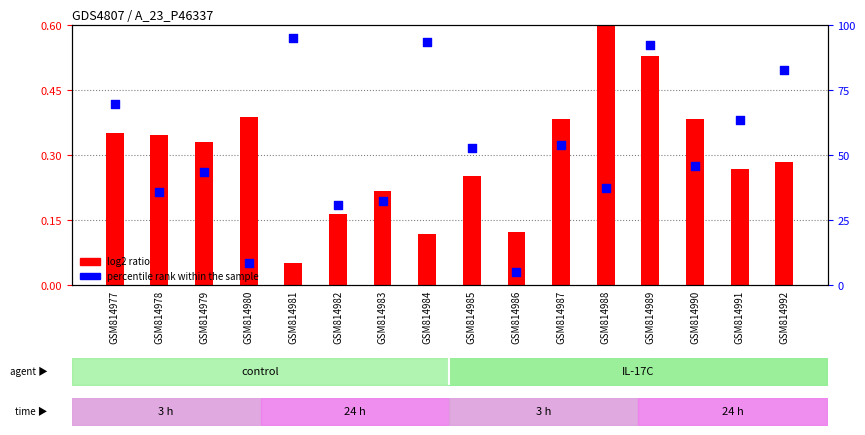

Is the value of log2 ratio at GSM814978 greater than the value of percentile rank within the sample at GSM814992?

No